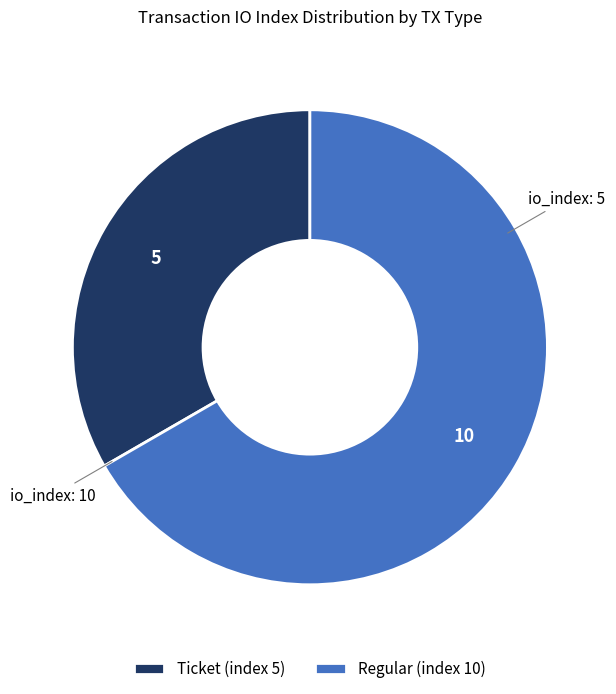

Which slice is the largest?

Regular (index 10)